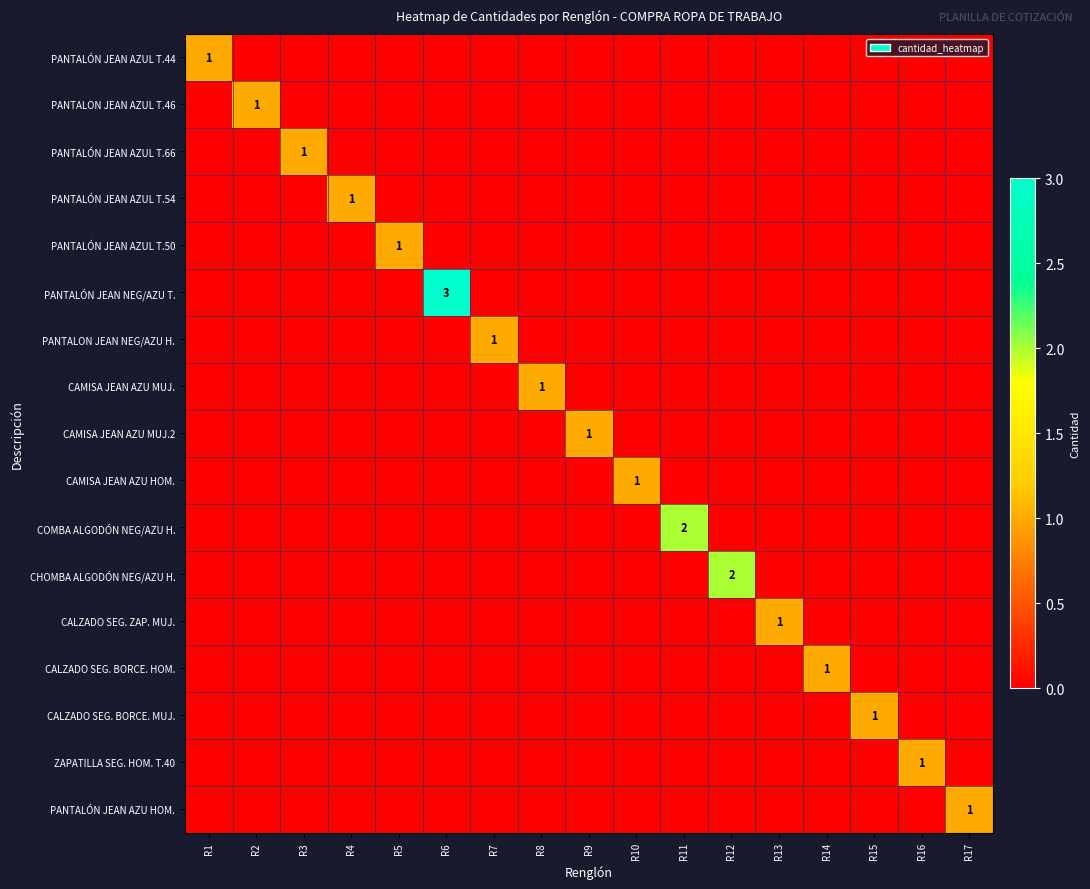

At how many categories does at least one series exceed 0?

17